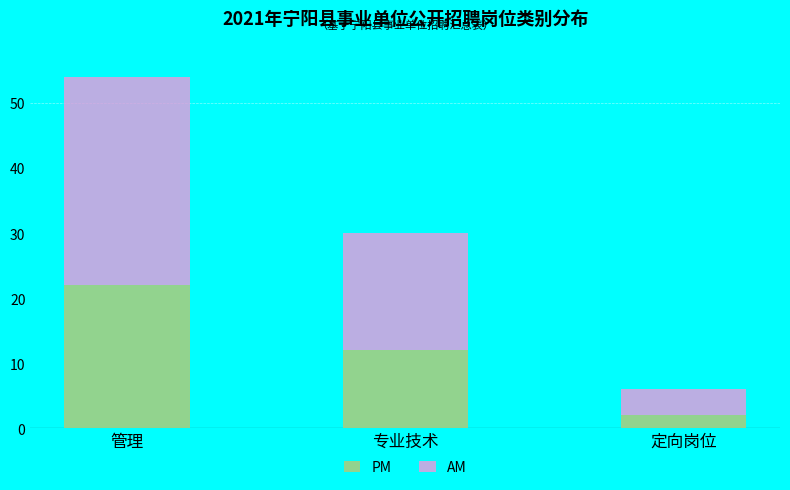

At which category is the sum across all series the highest?

管理